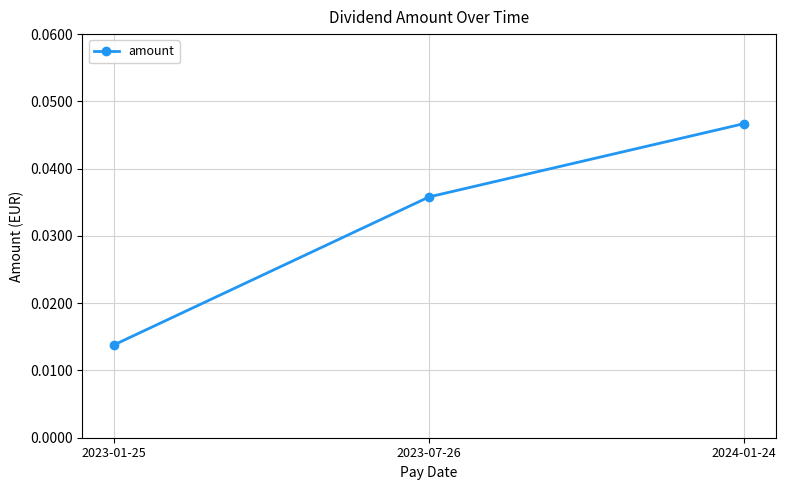

Which label corresponds to the largest value in the chart?

2024-01-24